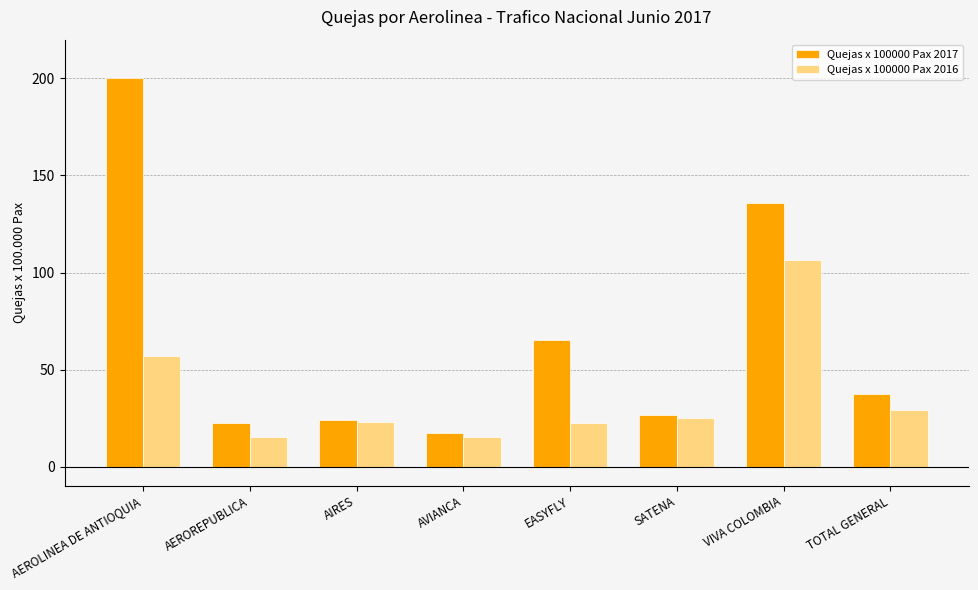

What is the difference between the Quejas x 100000 Pax 2017 values at TOTAL GENERAL and AEROREPUBLICA?

14.9